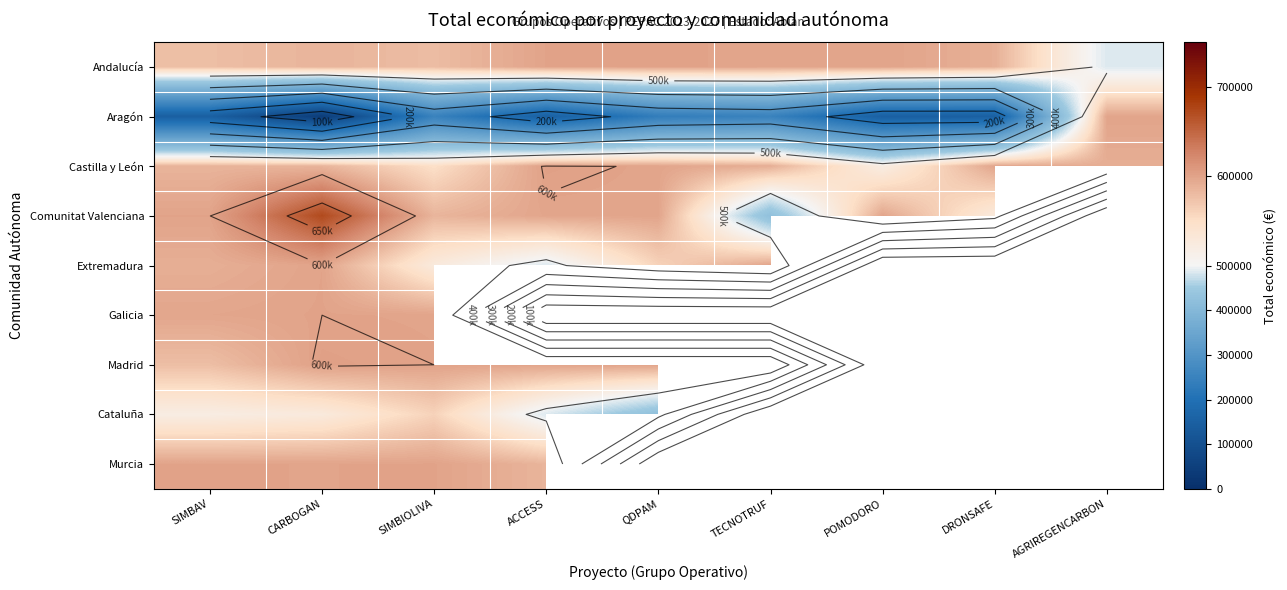

How many categories are shown in the chart?

9